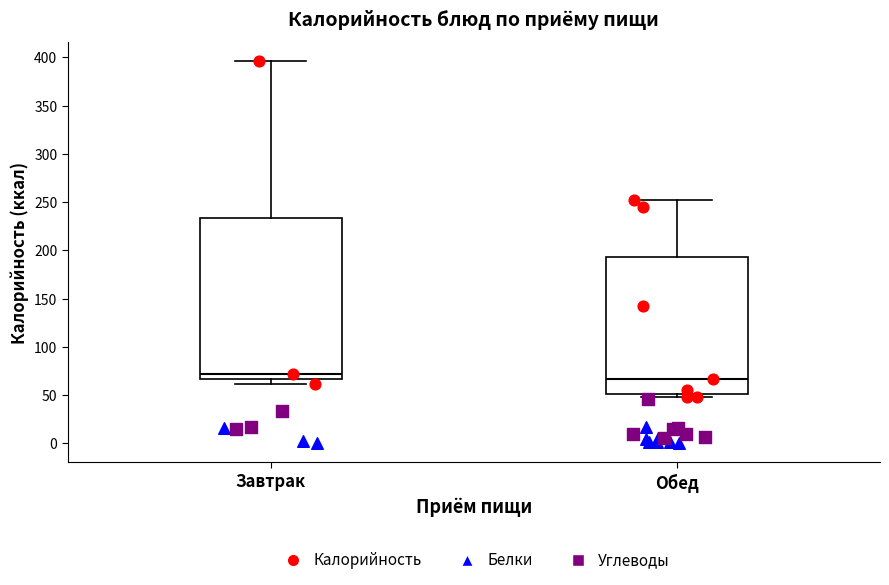

Reading left to right, read every box against the y-axis: the position of its median line, the range the box covers, and the ends of its whiskers. The values are not printed on the chart, so give them approximately, as read against the axis.

Завтрак: median 70, box 65 to 235, whiskers 60 to 395
Обед: median 65, box 50 to 195, whiskers 50 (just below the box's lower edge) to 250